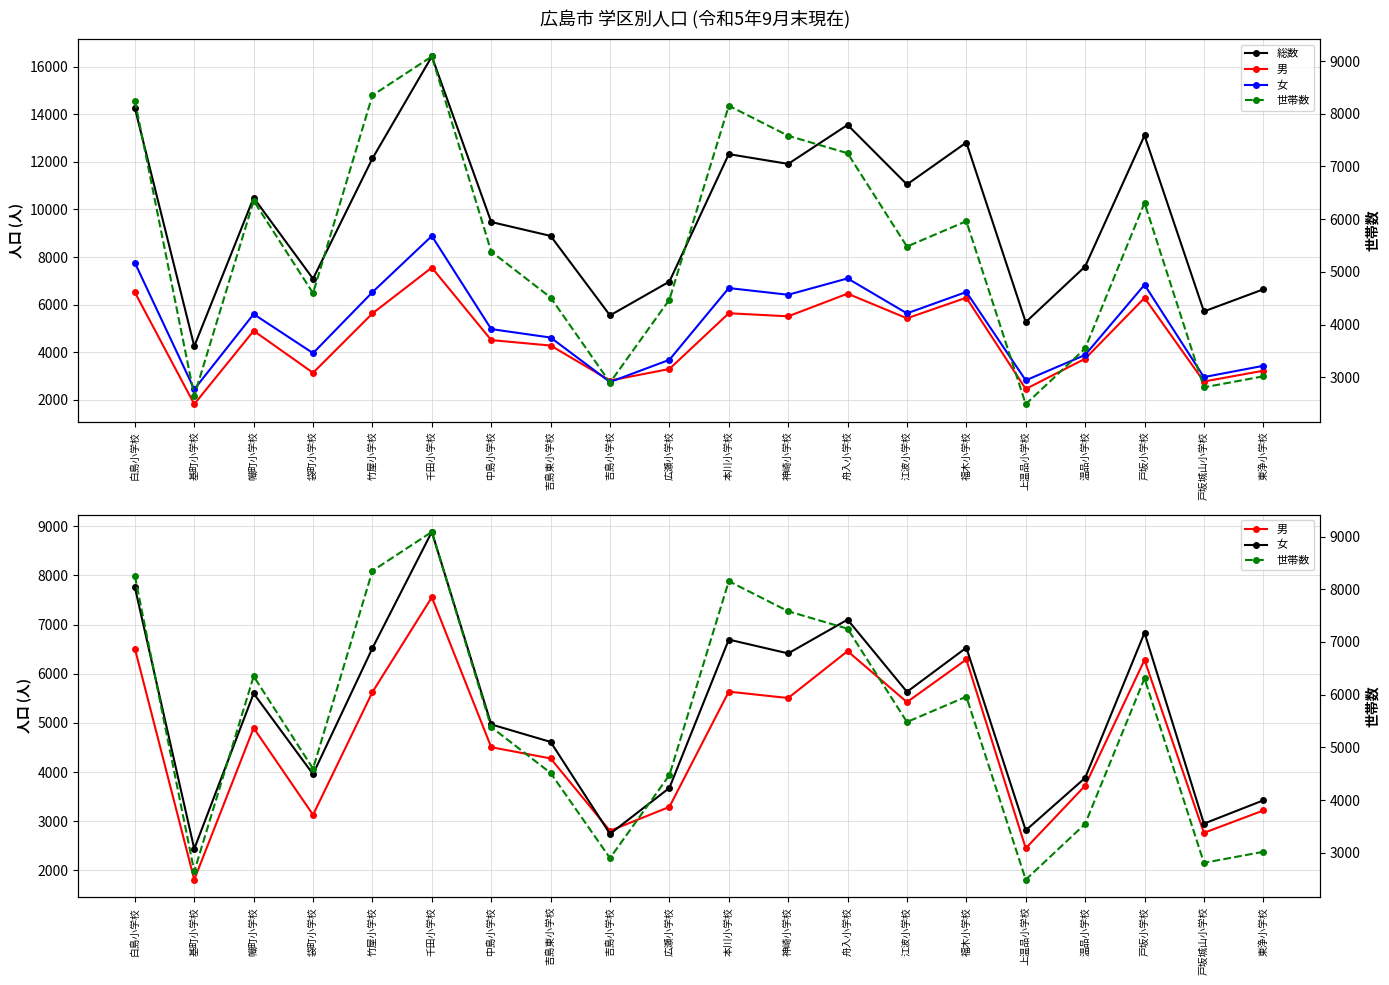

Which category has the lowest value in the 男 series?

基町小学校